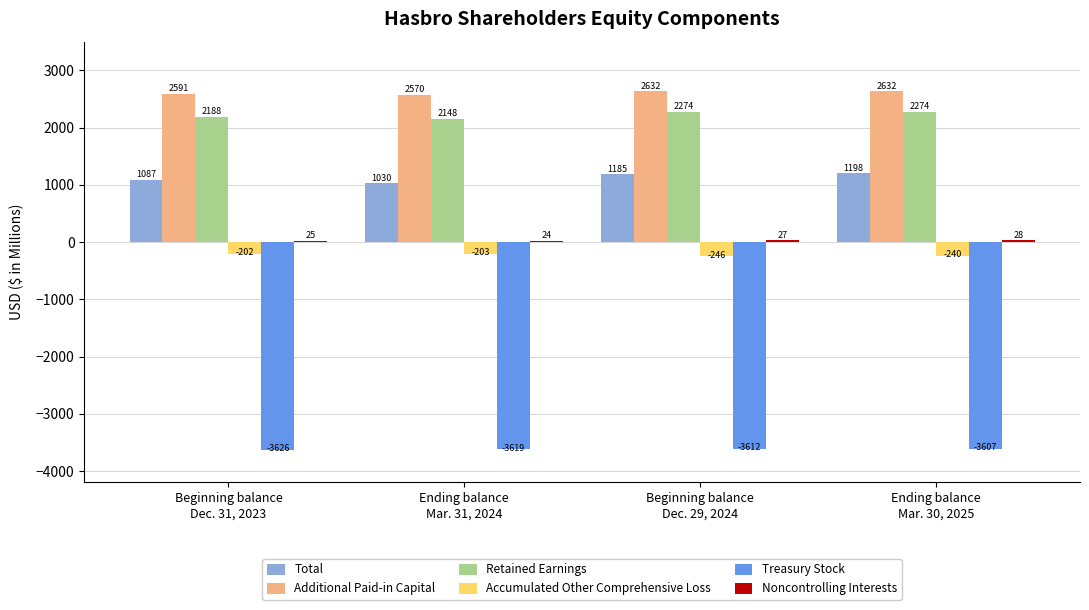

Between Ending balance
Mar. 31, 2024 and Beginning balance
Dec. 29, 2024, which series saw the biggest shift?

Total